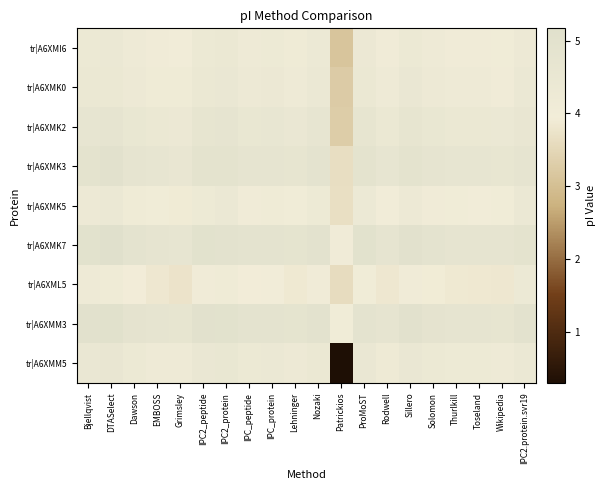

At how many categories does at least one series exceed 0?

20